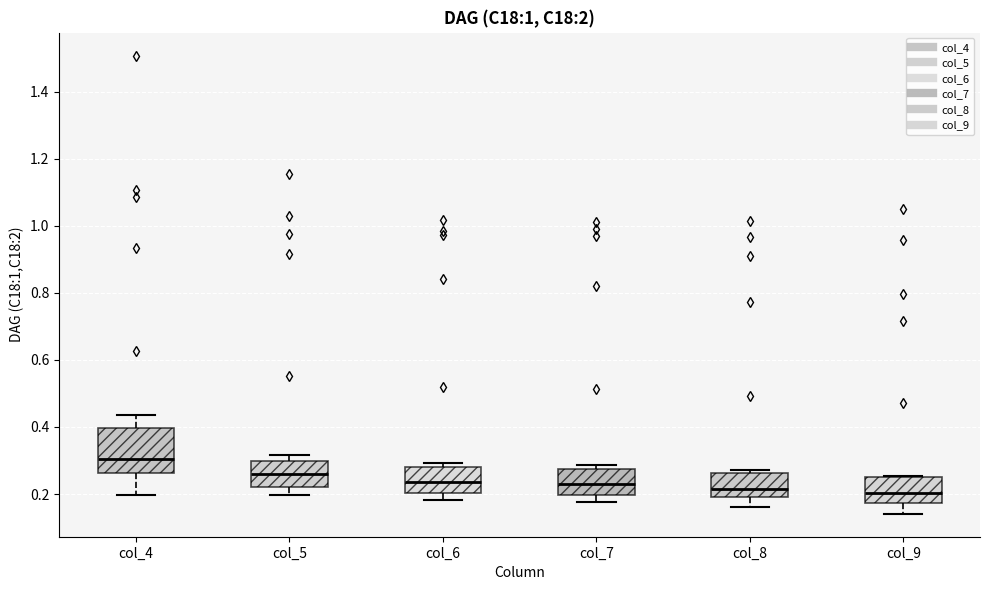

Comparing the boxes themselves (not the whiskers), which one is the tallest?

col_4